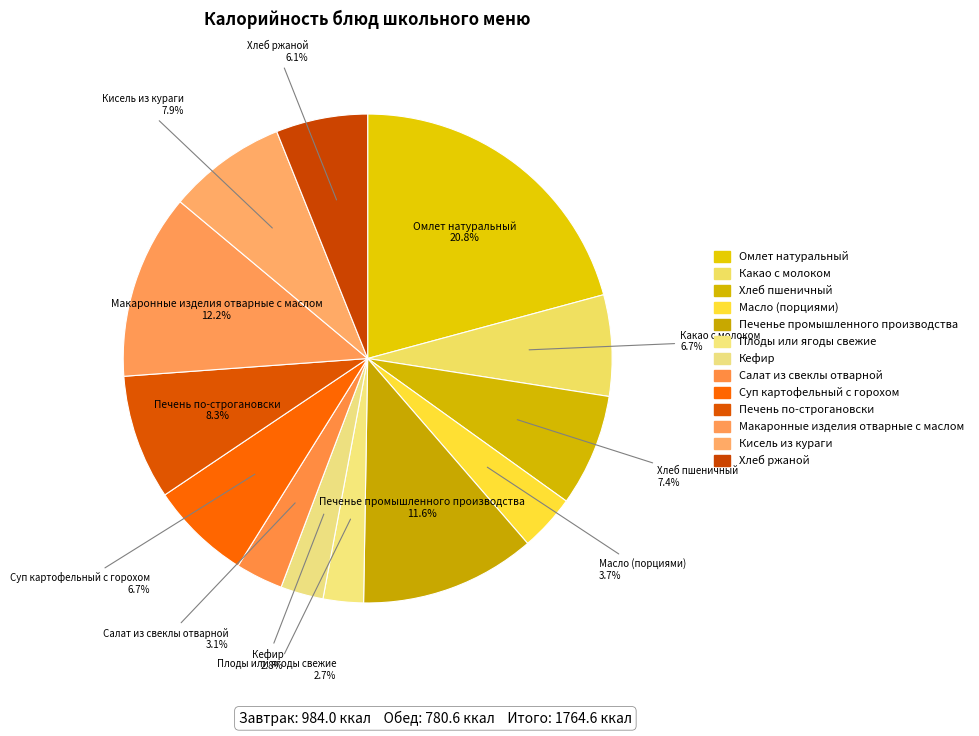

How many segments does this pie chart have?

13